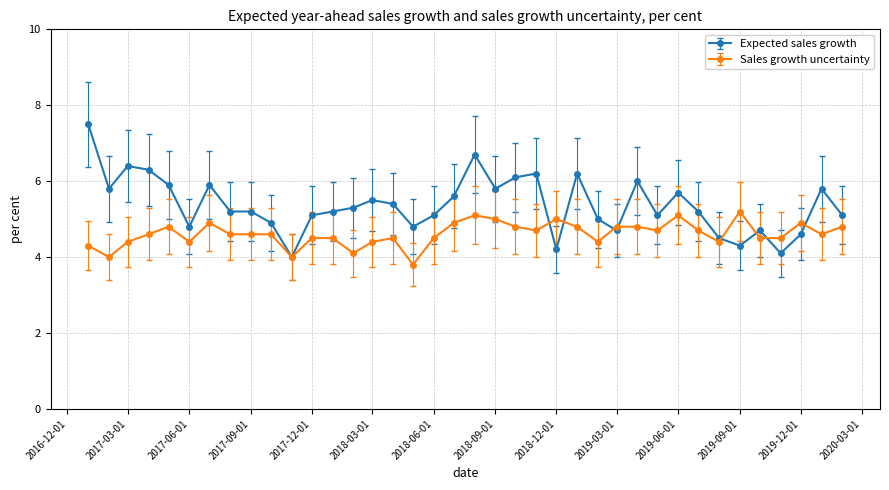

How many data points does each series have?

38